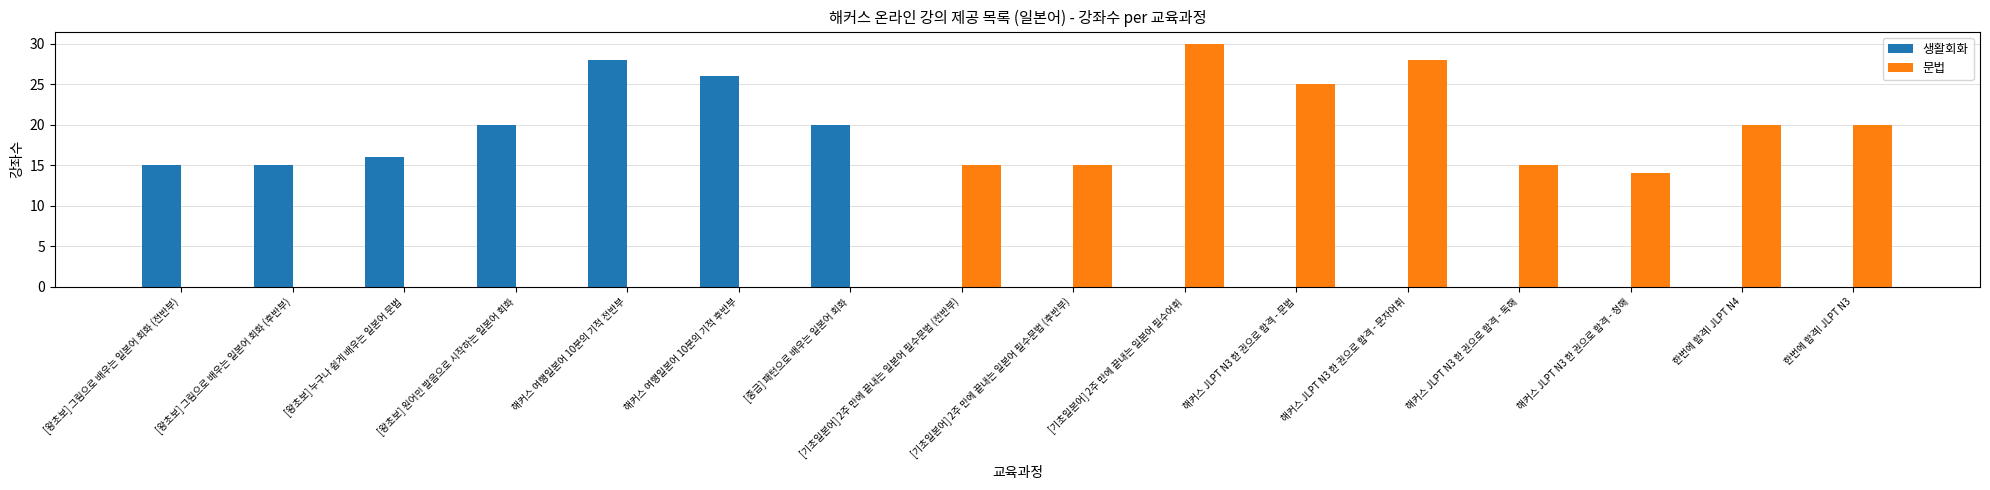

True or false: 문법 has a value of 14 at 해커스 JLPT N3 한 권으로 합격 - 청해.

True